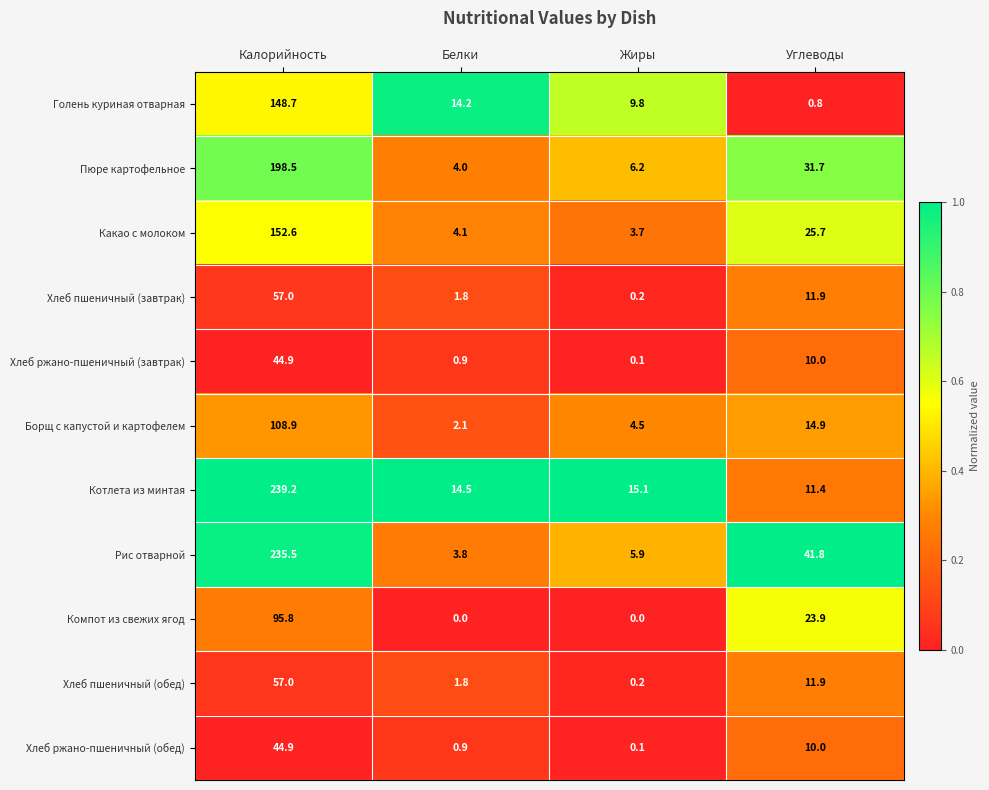

What is the average value of the Хлеб ржано-пшеничный (завтрак) series?

14.0